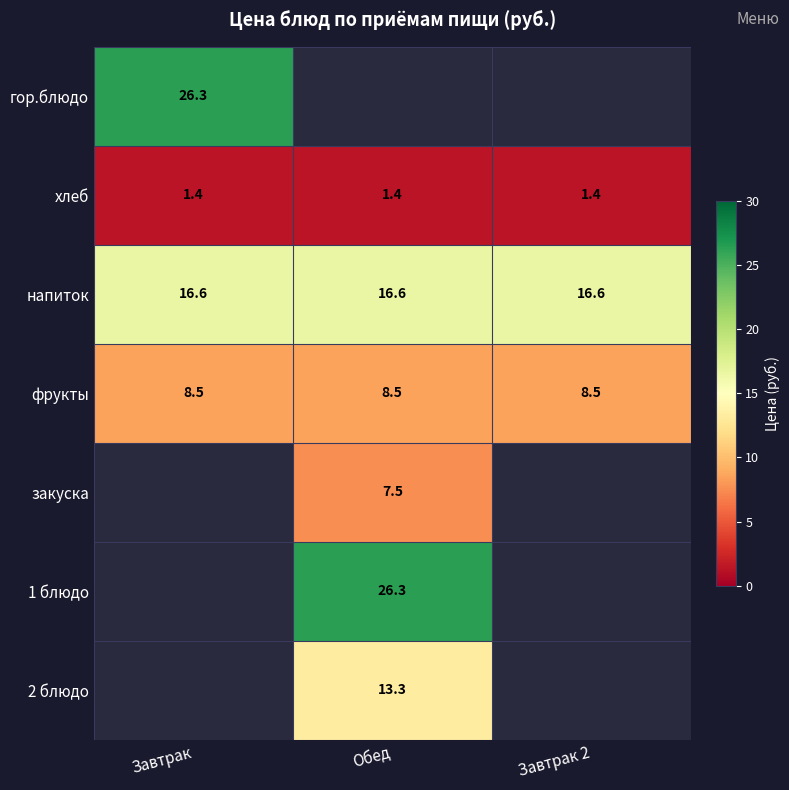

What is the smallest value displayed?

1.4